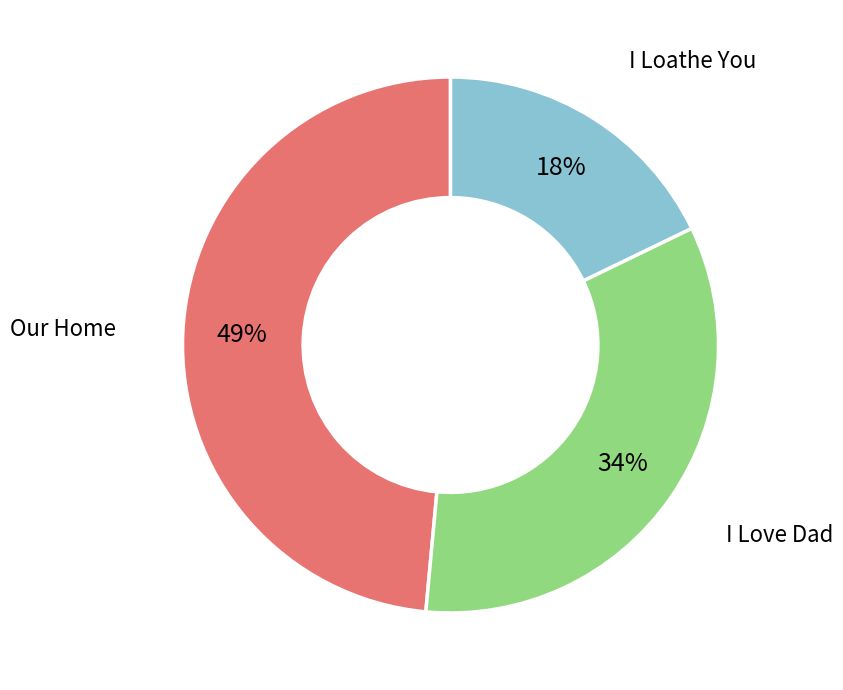

Is there a majority slice in this chart?

No